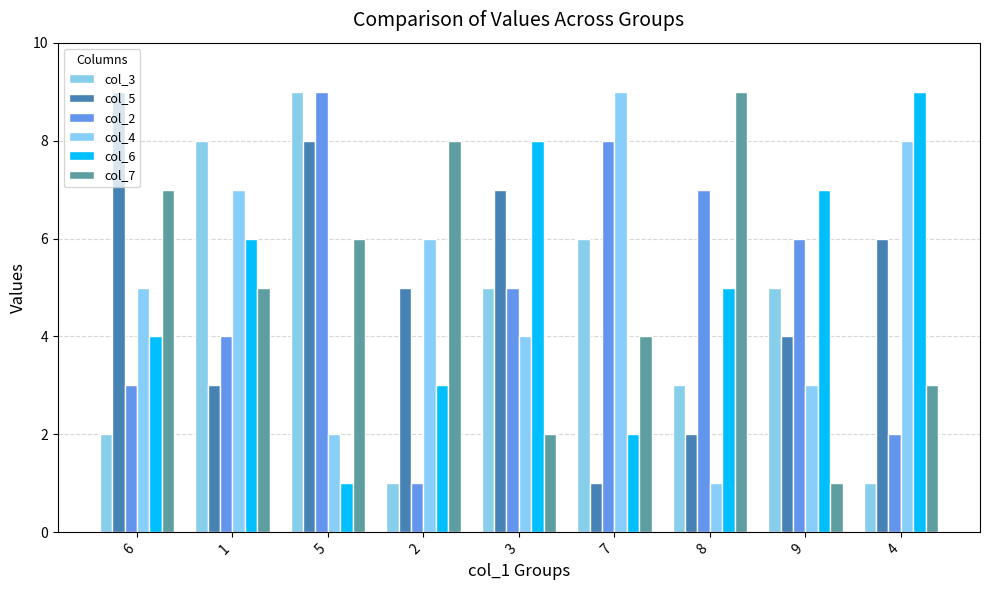

What is the total value across all series at 6?

30